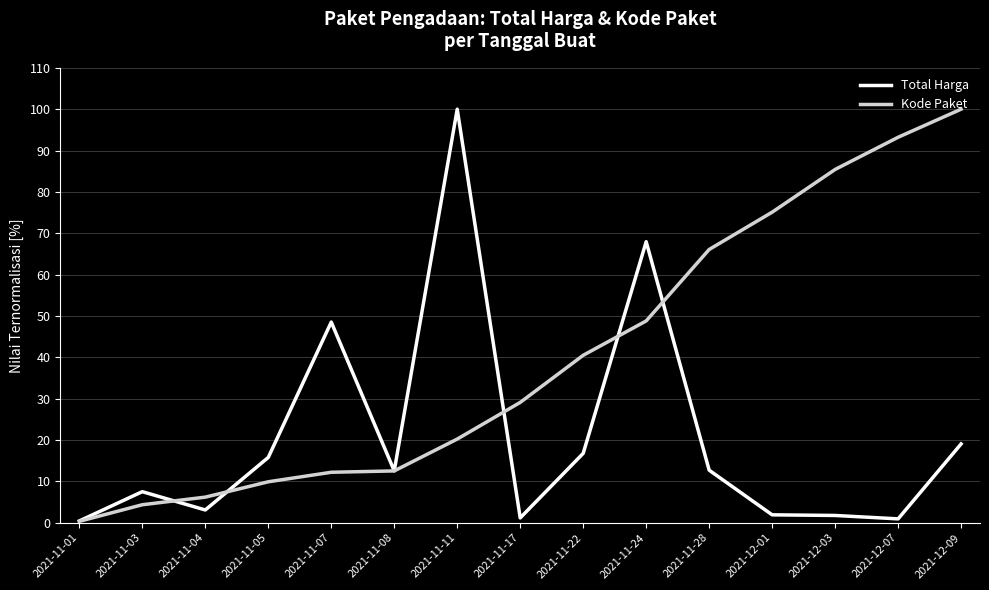

Which series changed the most between 2021-11-05 and 2021-12-09?

Kode Paket